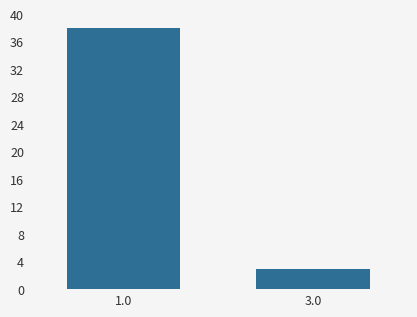

Reading left to right, extract all data points from this chart.

38	3